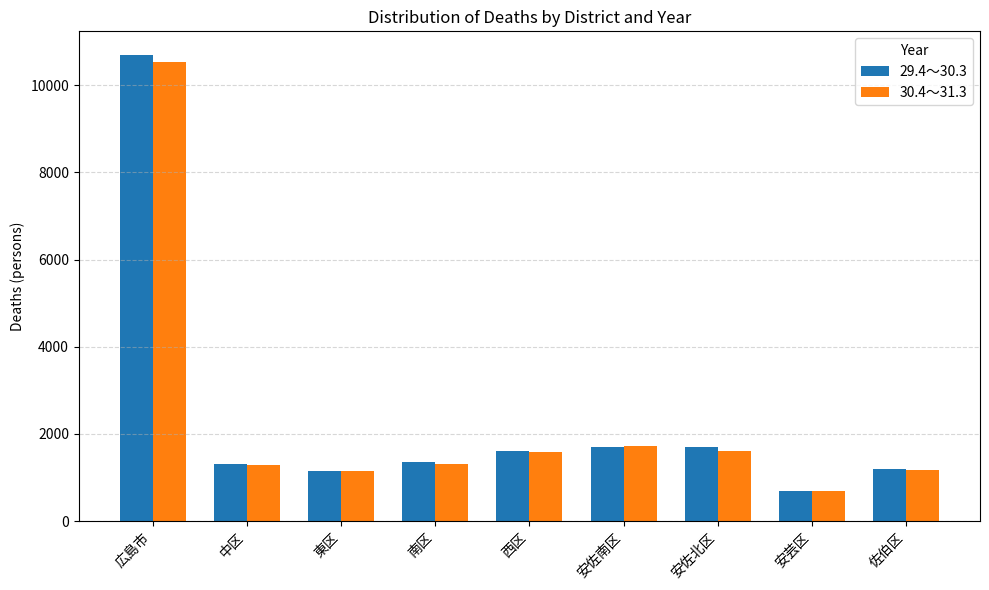

What is the label of the 2nd bar from the left?

中区